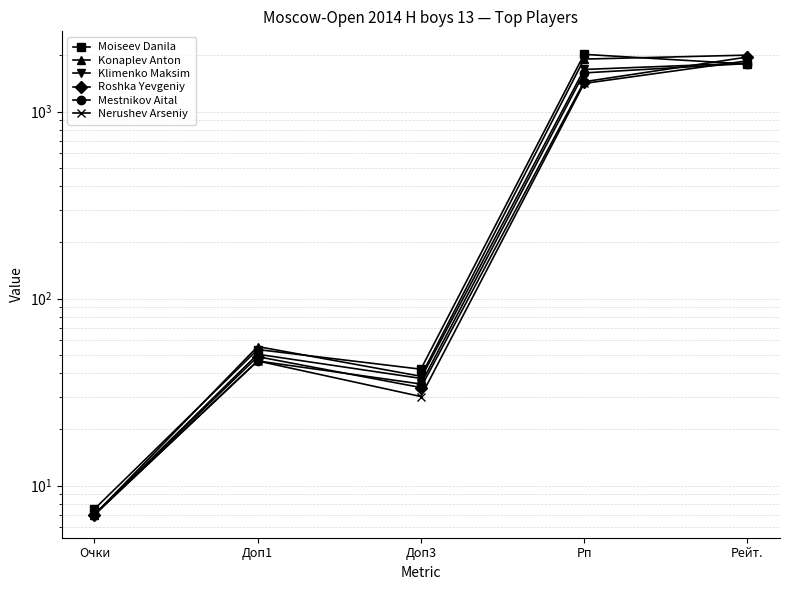

What is the highest value of the Konaplev Anton series?

2008.0